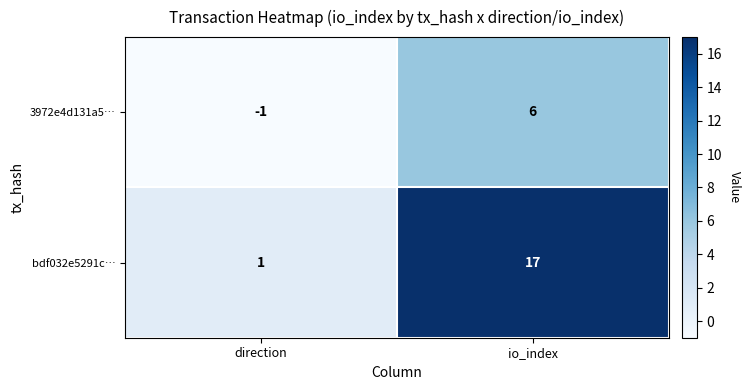

What value does the 3972e4d131a5… series have at io_index?

6